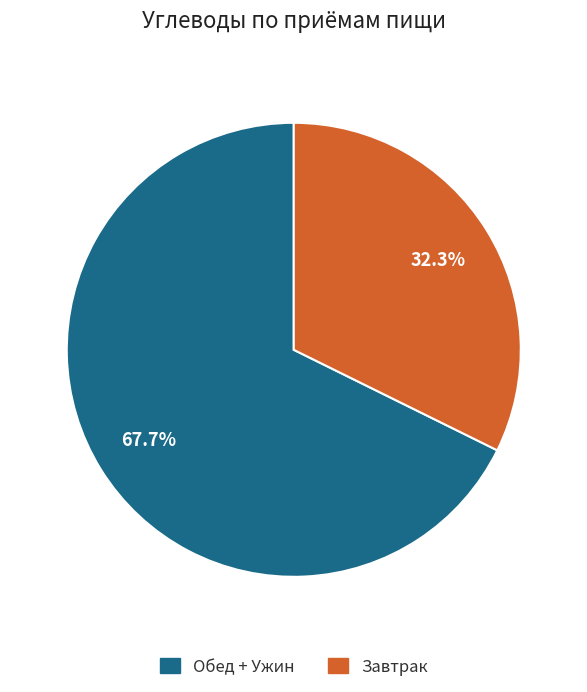

Is there any slice that represents more than half of the pie?

Yes